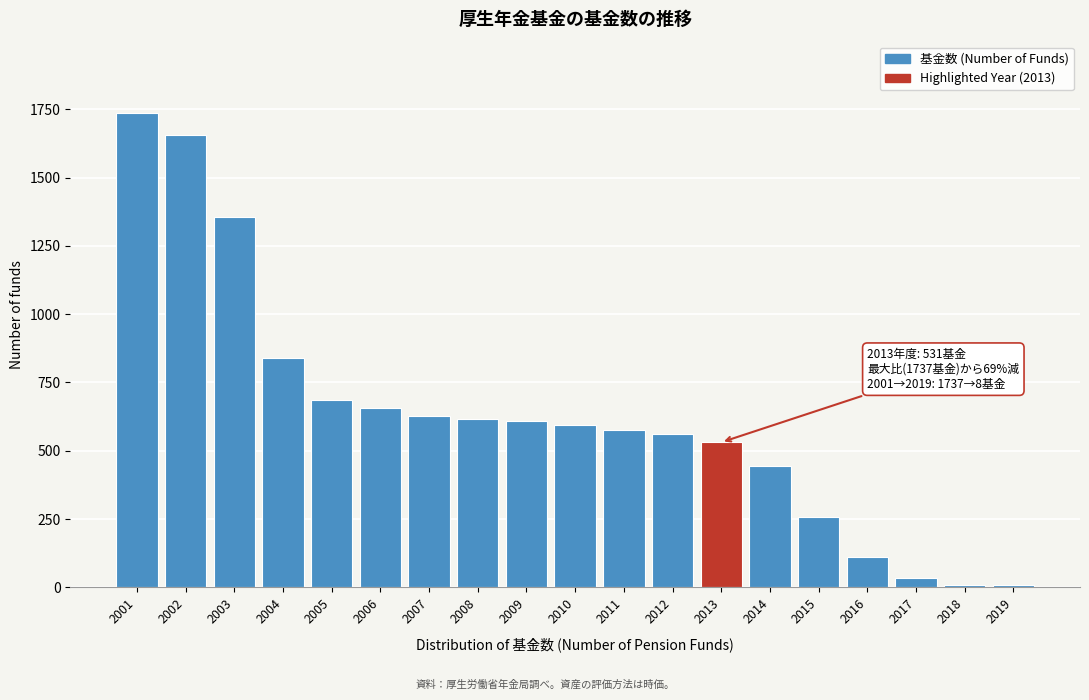

Where is the data nearest to the value 872?

2004